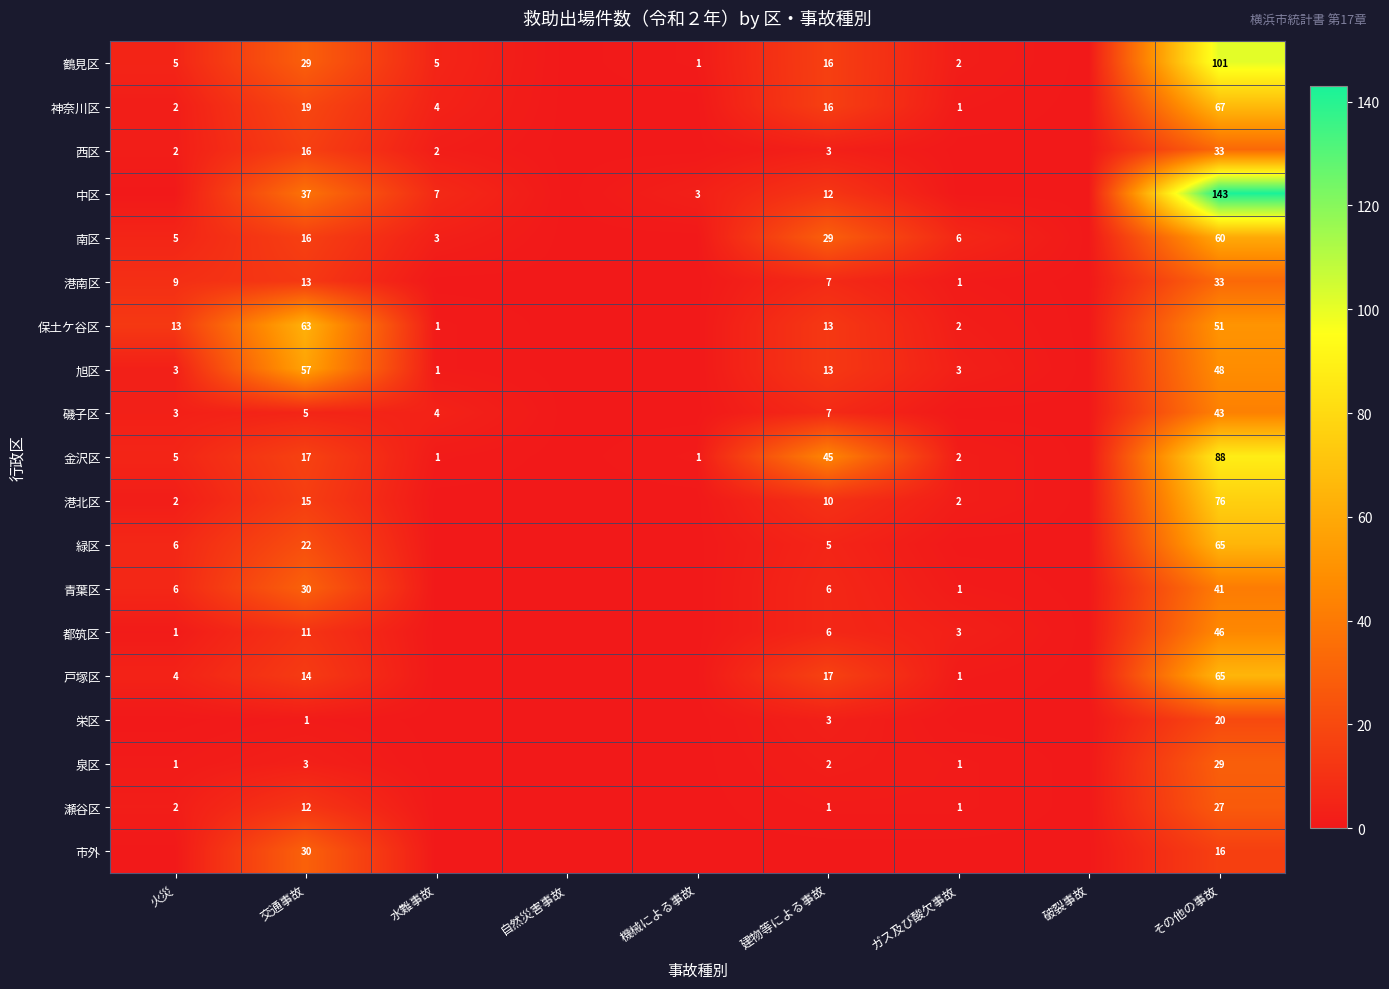

The 南区 series shows 4 at ガス及び酸欠事故. True or false?

False